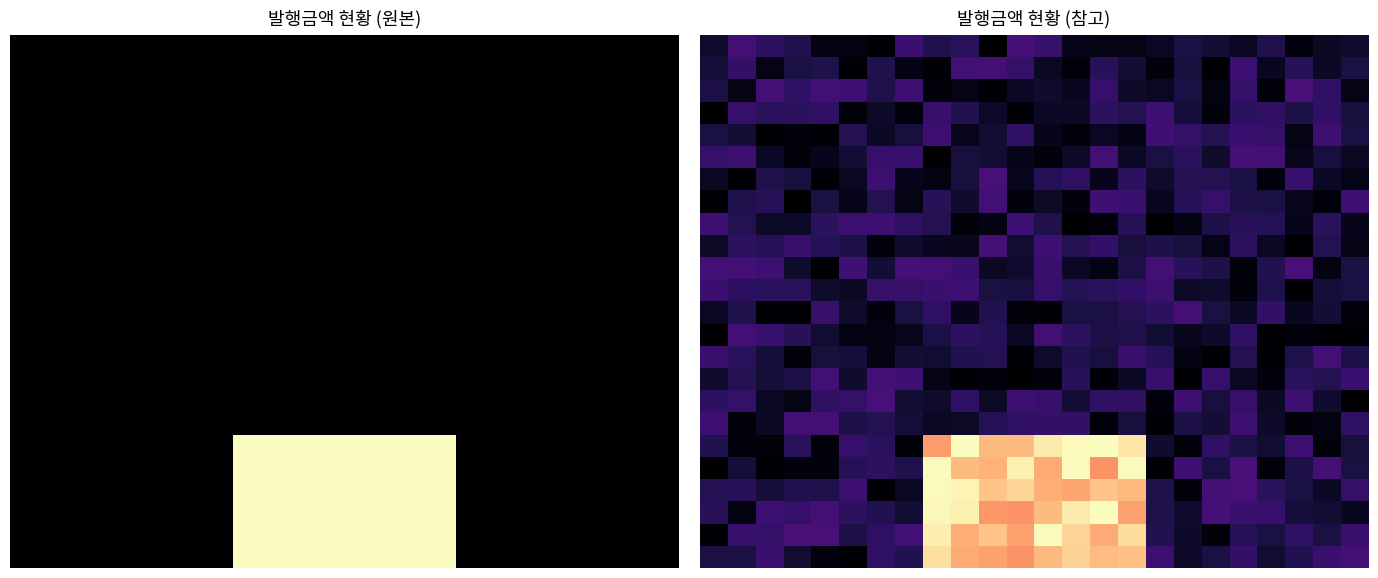

What is the spread (max minus min) of values at 8?

64328.3